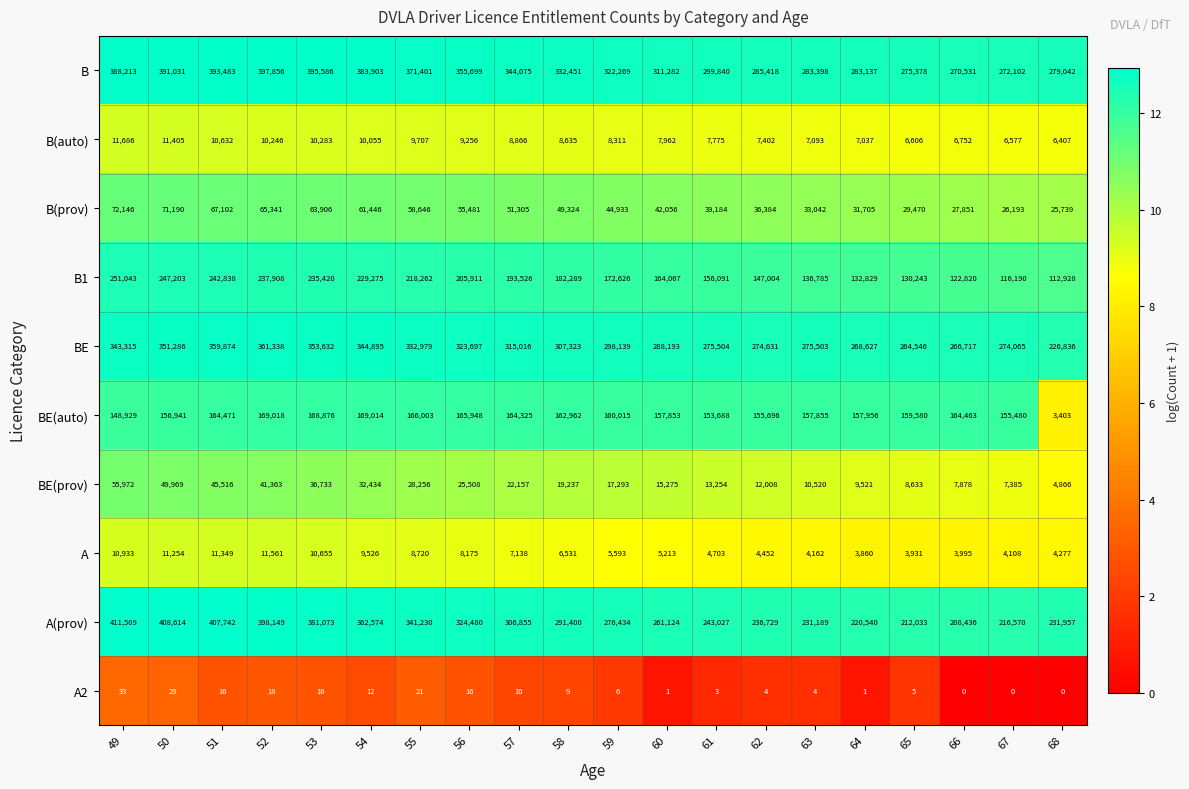

Where does the A(prov) series first go above 291400?

49